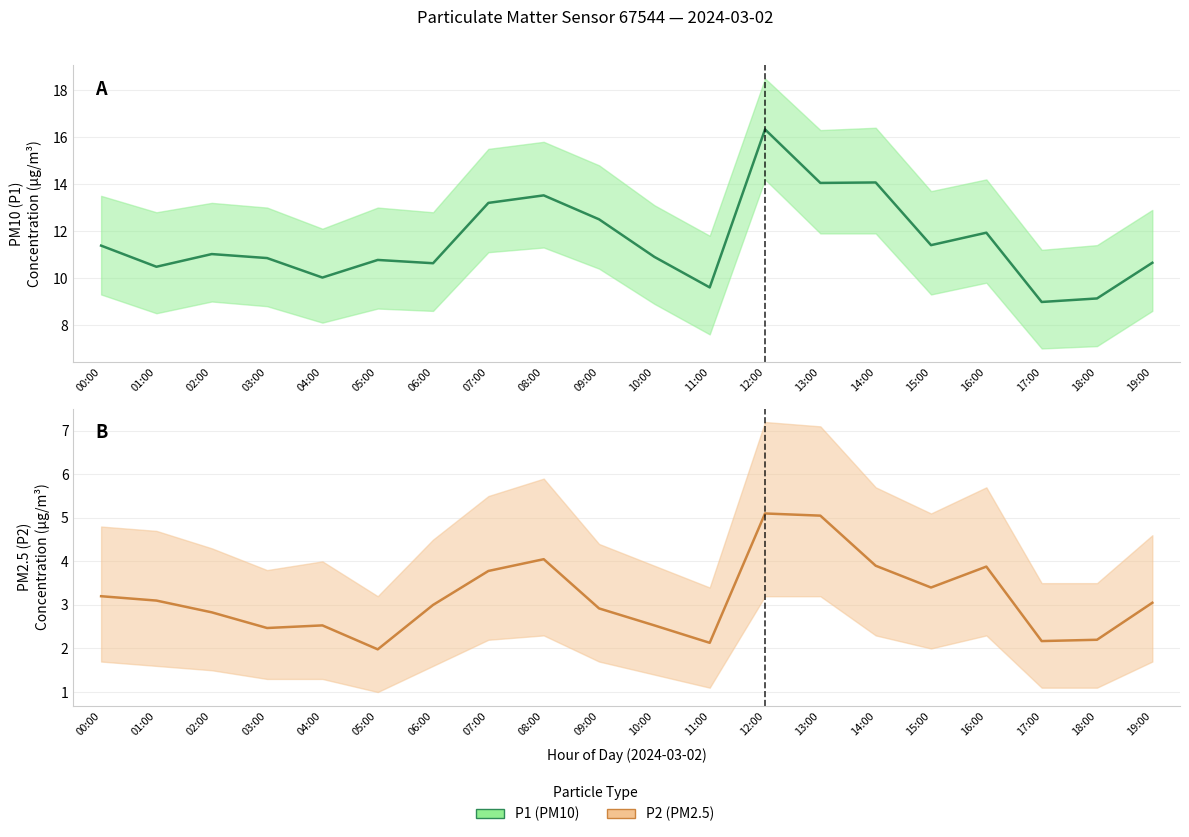

At which category is the sum across all series the highest?

12:00